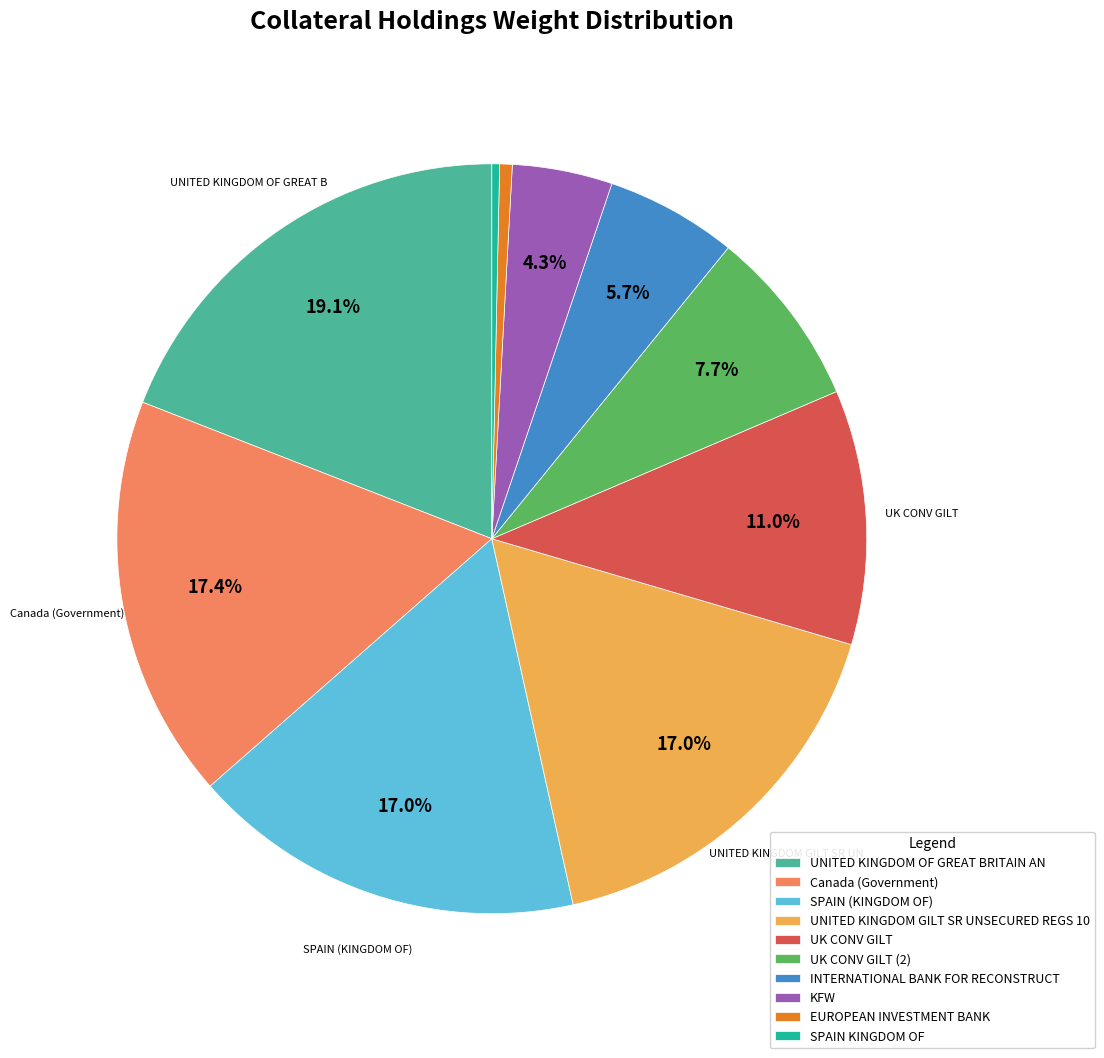

To the nearest percent, what is the average slice percentage?

10%